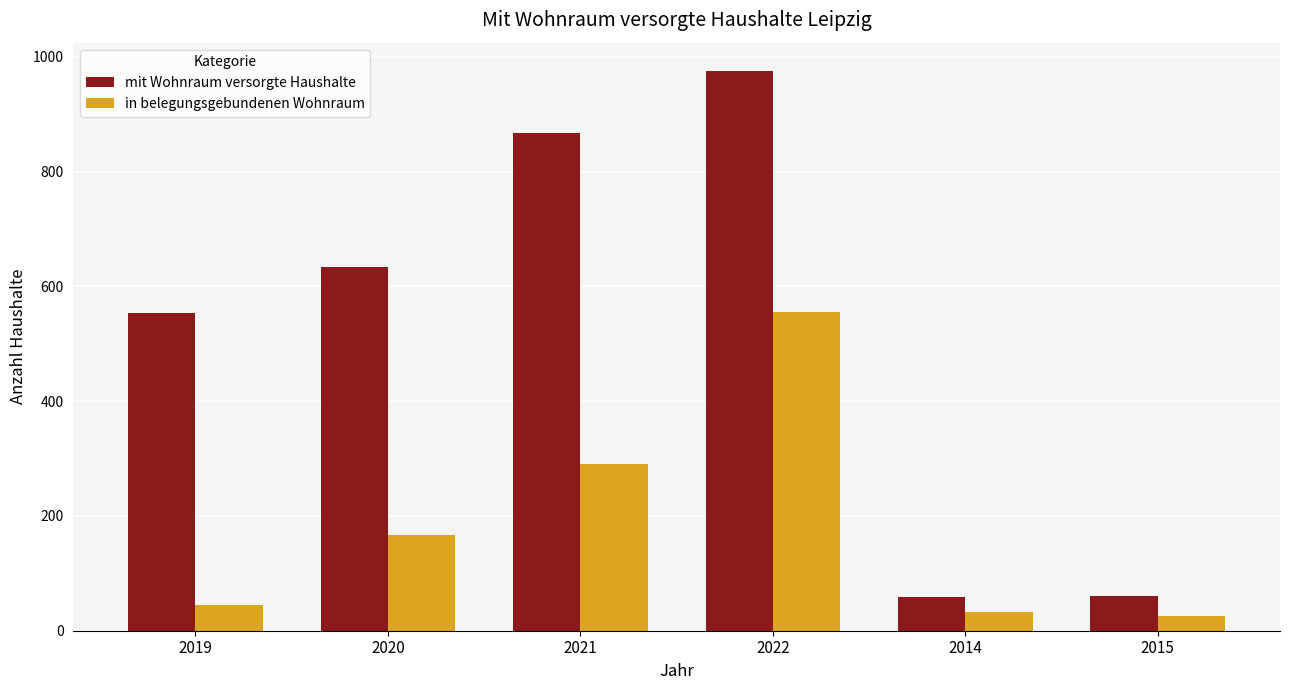

True or false: mit Wohnraum versorgte Haushalte has a value of 100 at 2015.

False